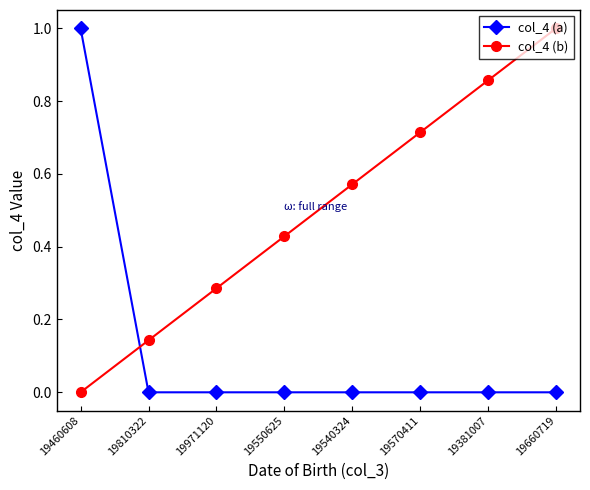

How many col_4 (b) values are between 0 and 1?

8